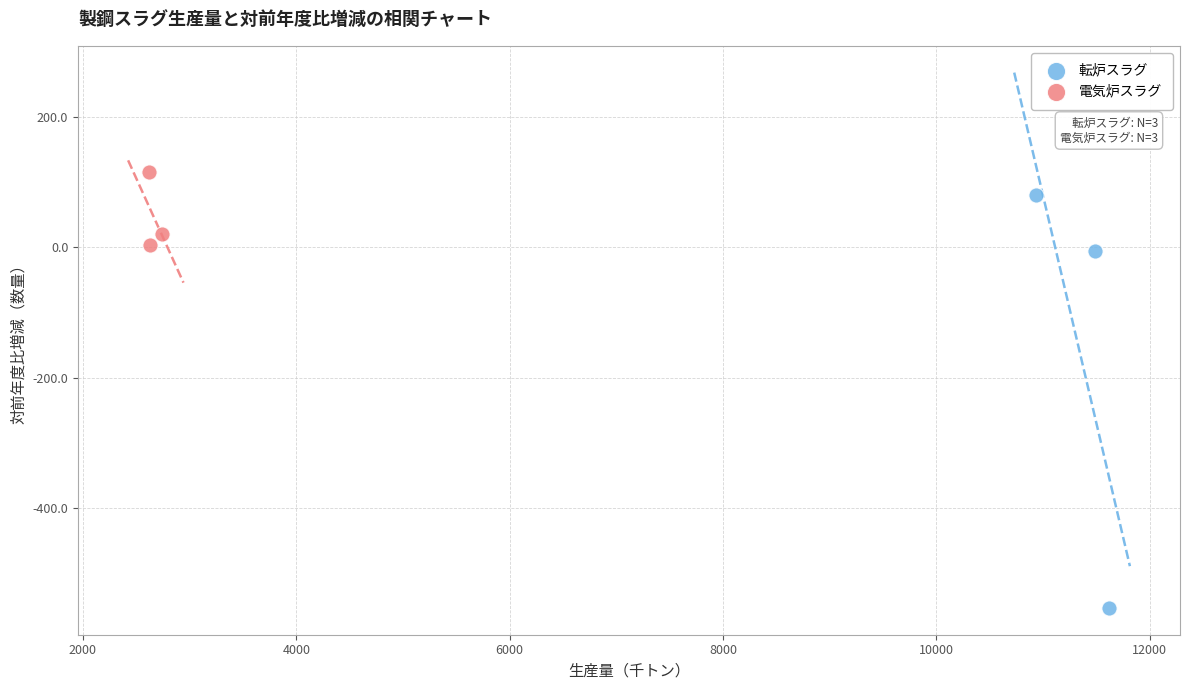

Which series contains the highest Y value?

電気炉スラグ